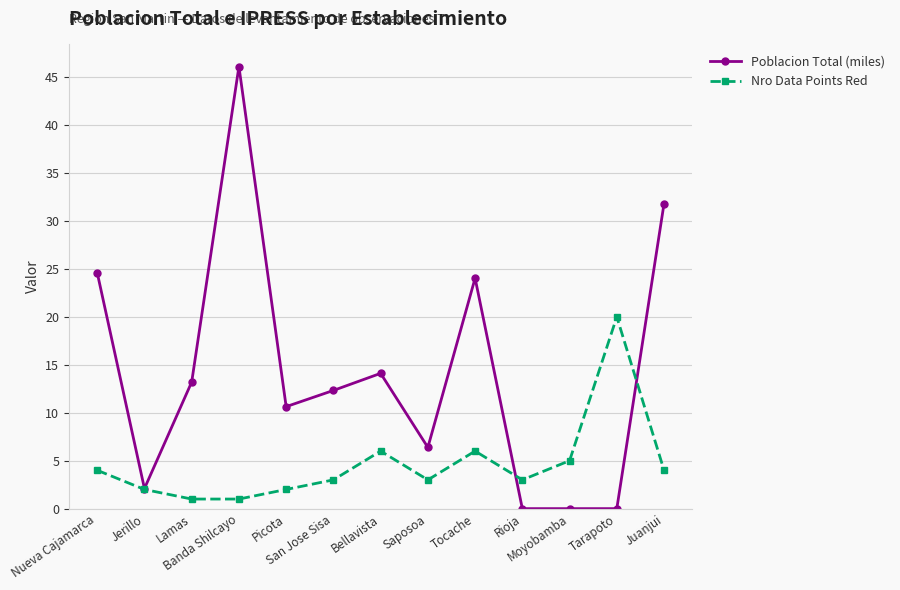

List the series in order of their peak value, highest first.

Poblacion Total (miles), Nro Data Points Red